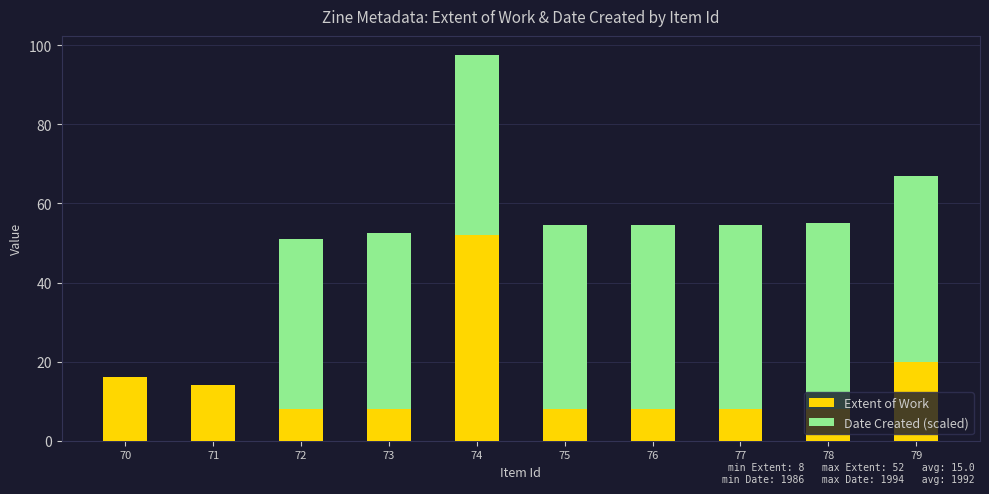

What value does the Extent of Work series have at 77?

8.0